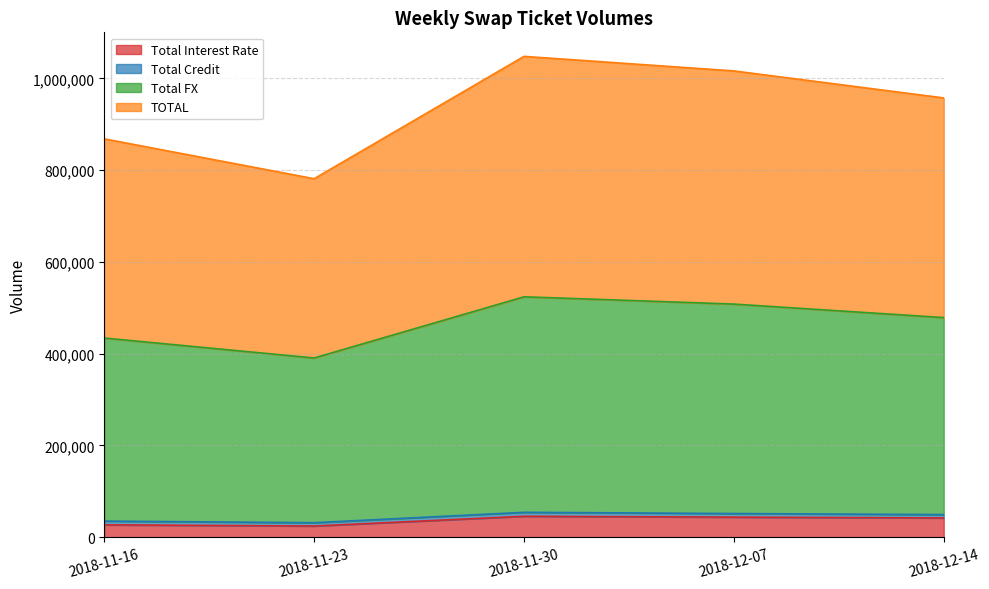

What is the minimum value for Total Interest Rate?

24479